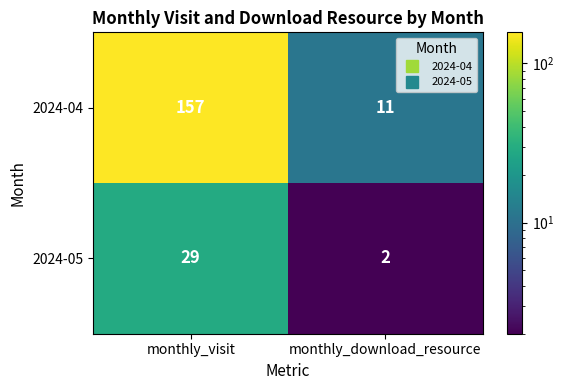

What is the difference between the highest and lowest values at monthly_download_resource?

9